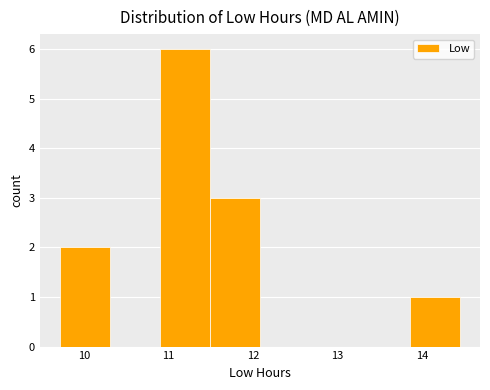

What is the height of the bar covering 10.9 to 11.5 on the x-axis? Neither the bar edges nor the heights are printed on the chart, so give them approximately, as read against the axes.

6